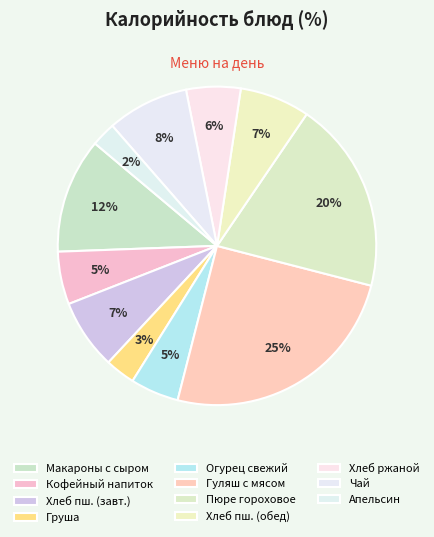

How many slices are in this pie chart?

11